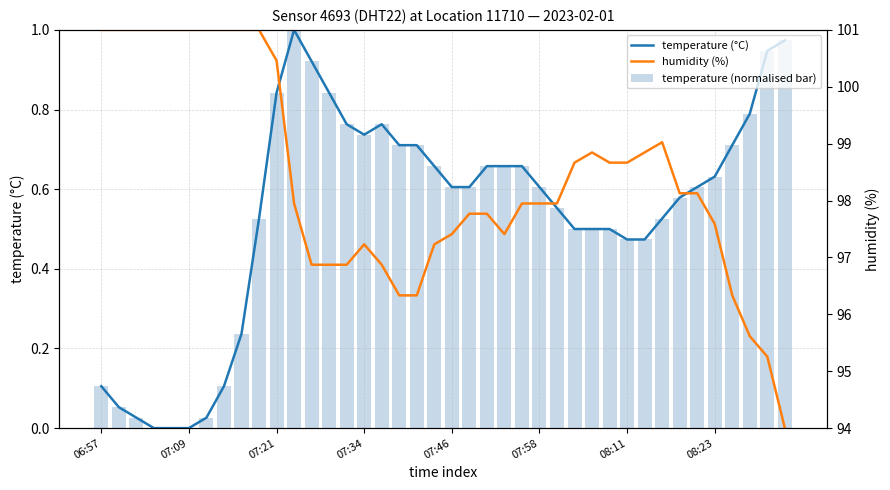

The temperature (normalised bar) series shows 0.7 at 19. True or false?

True